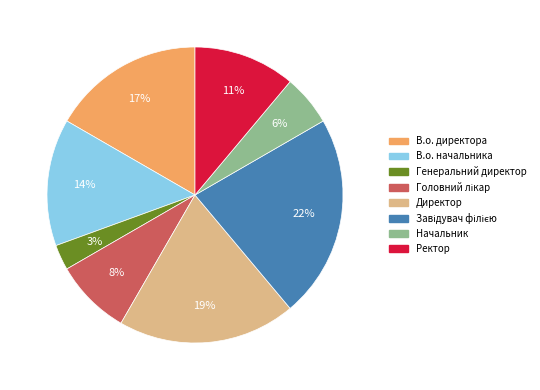

Between В.о. начальника and Генеральний директор, which is larger?

В.о. начальника